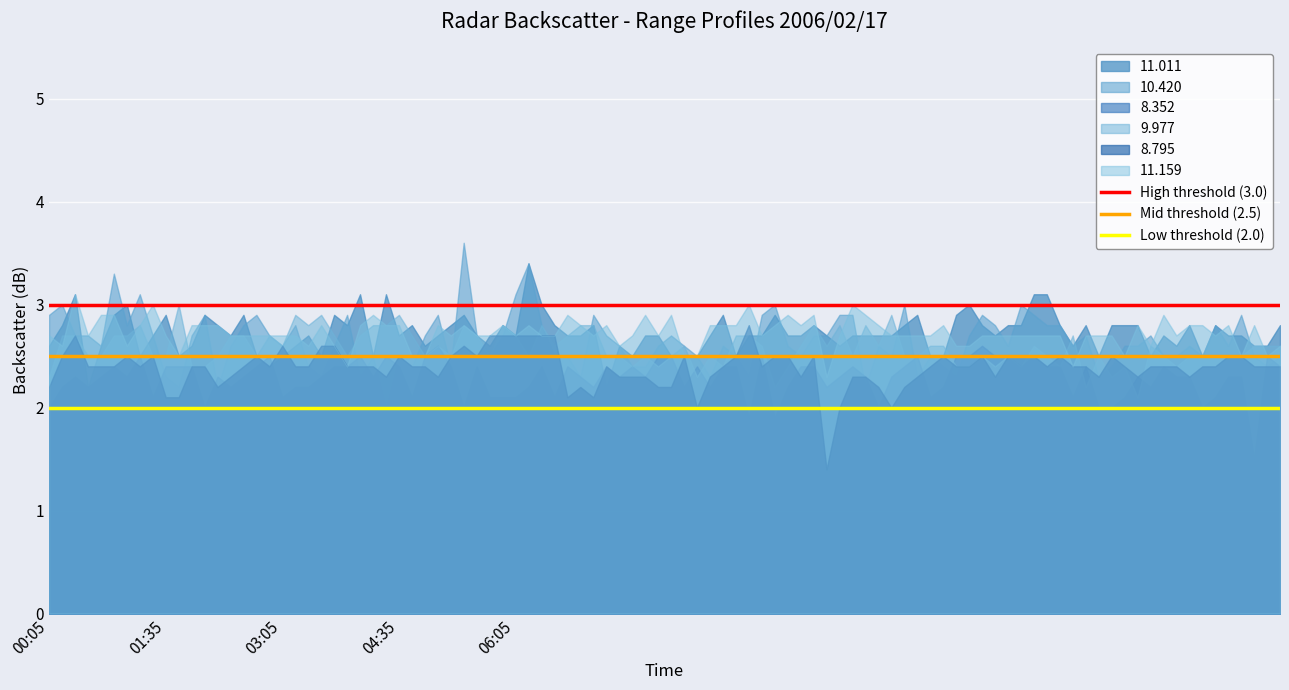

What is the maximum value shown in the chart?

3.6